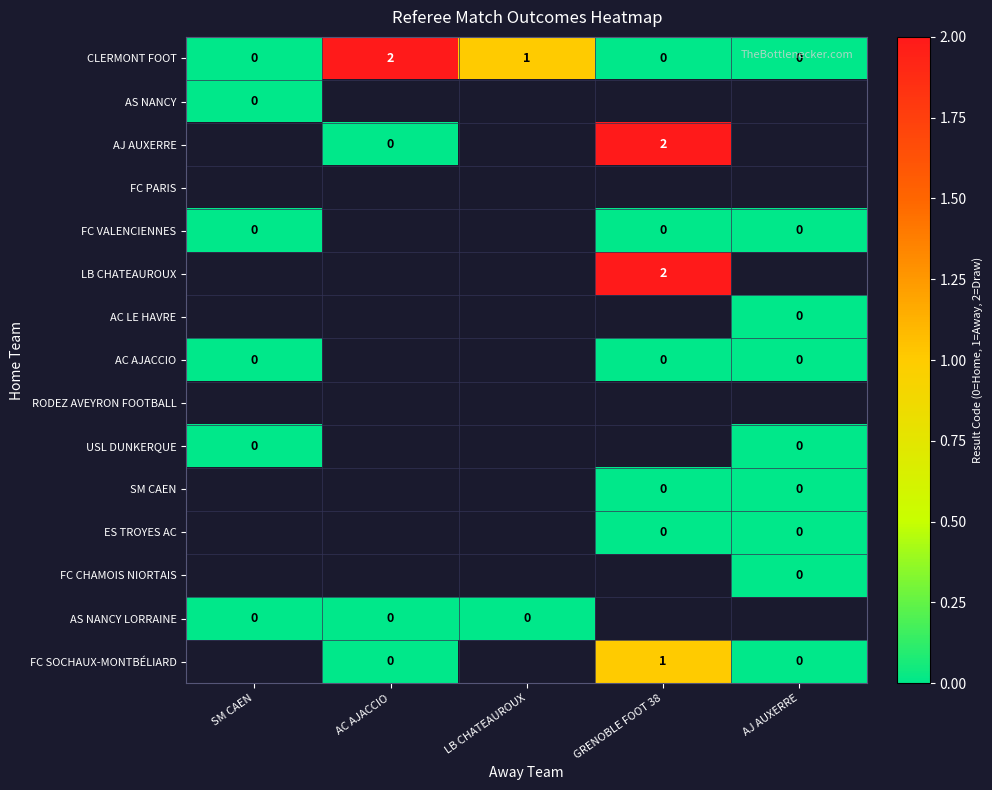

True or false: CLERMONT FOOT has a value of 2 at LB CHATEAUROUX.

False